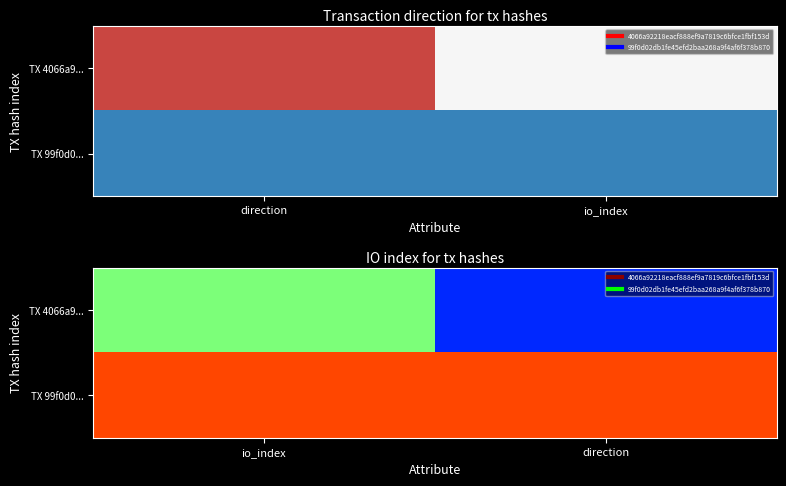

Is it true that TX 99f0d0... equals 1 at direction?

False